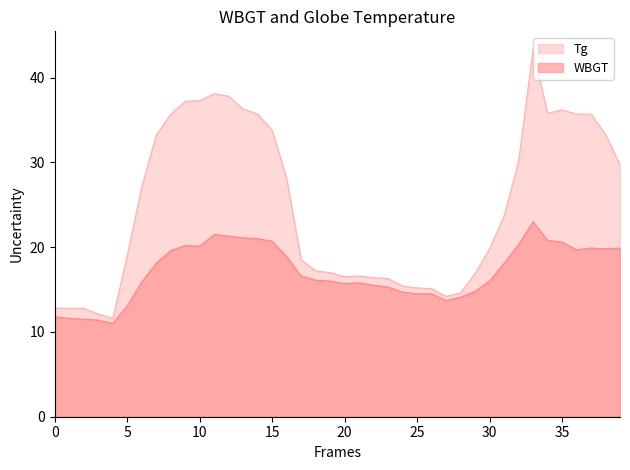

Is it true that Tg equals 26.8 at 5/2 10:00?

False